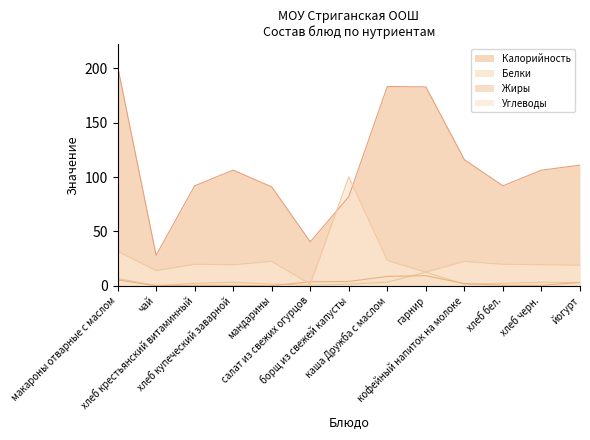

At which category does the chart reach its minimum across all series?

чай